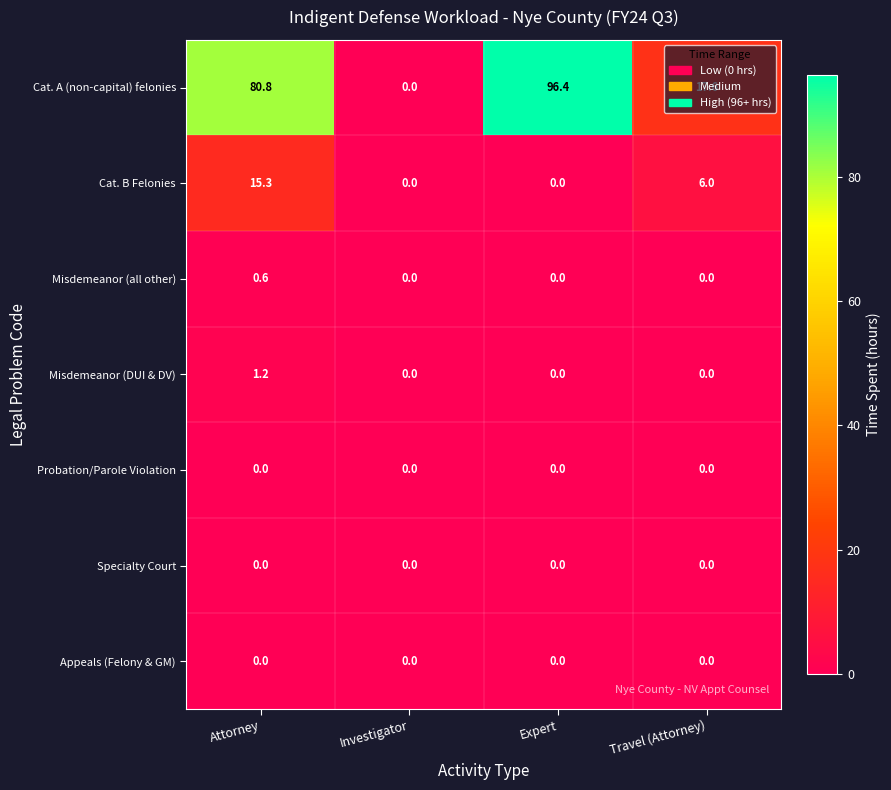

What is the difference between the maximum and second lowest values in the Misdemeanor (DUI & DV) series?

1.2